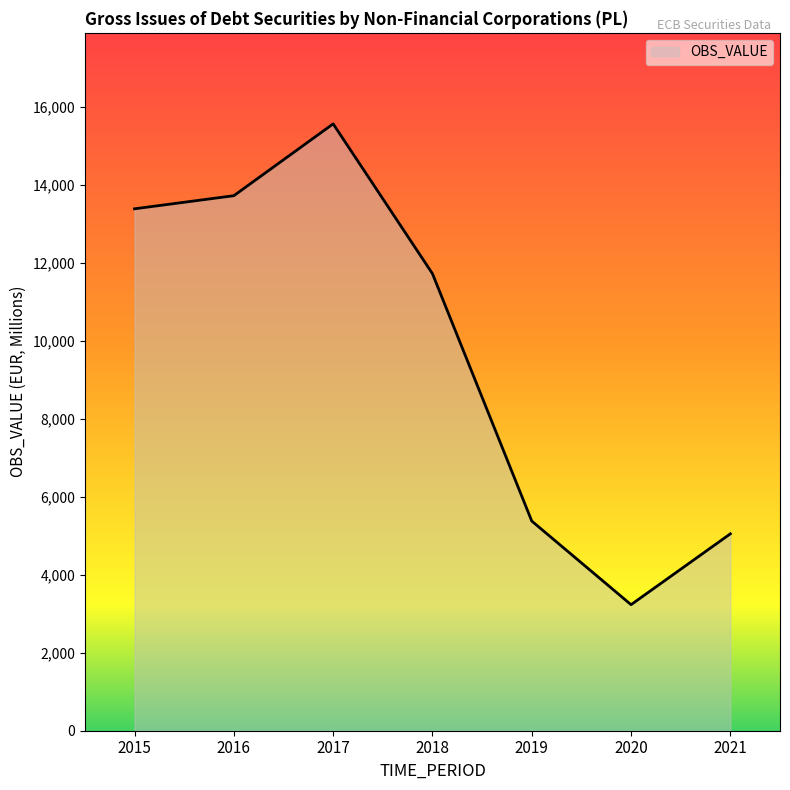

At which category does the chart reach its minimum across all series?

2020